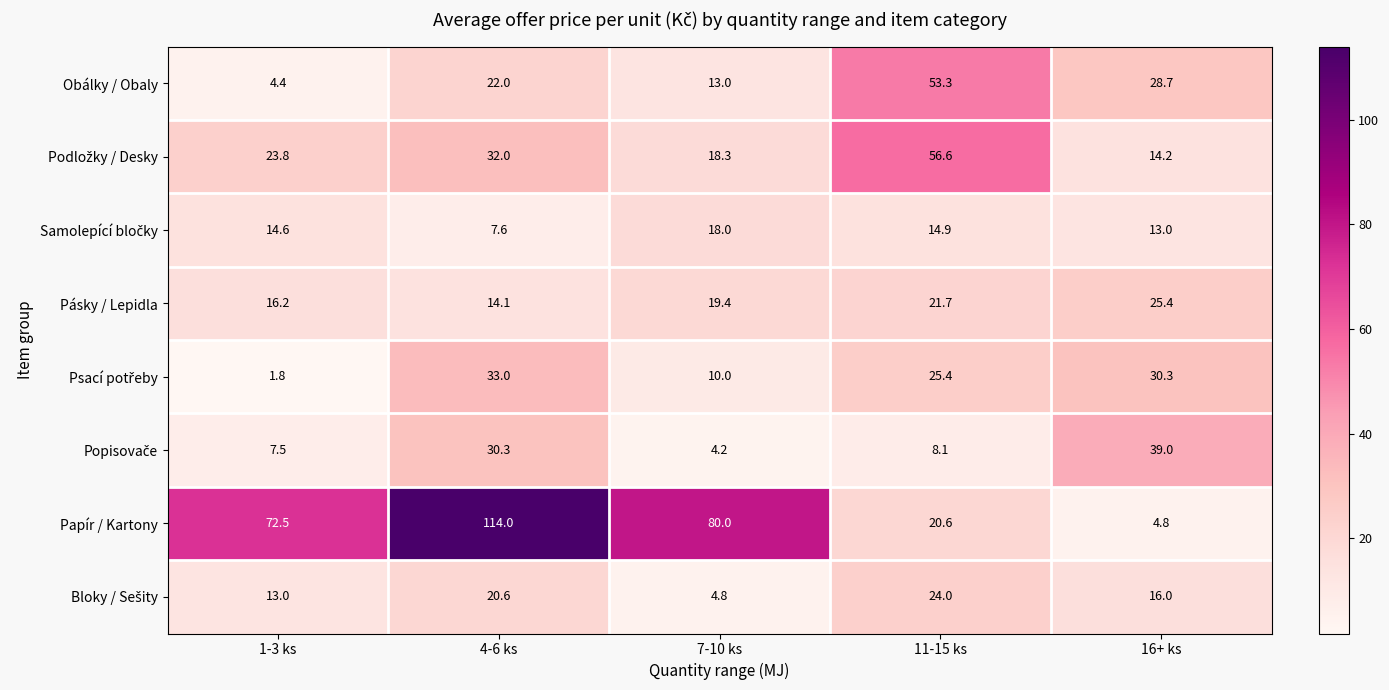

What is the sum of the Obálky / Obaly values at 7-10 ks and 16+ ks?

41.7